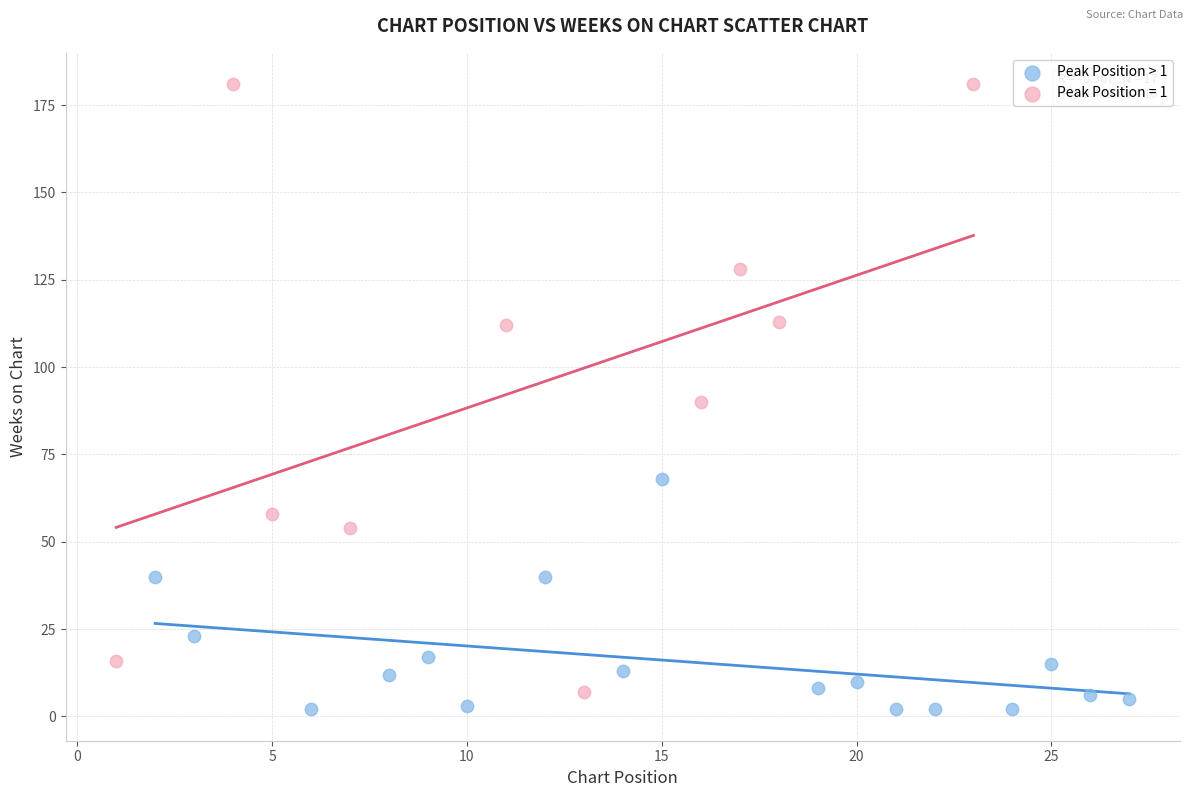

Which series has the largest Y range (max minus min)?

Peak Position = 1